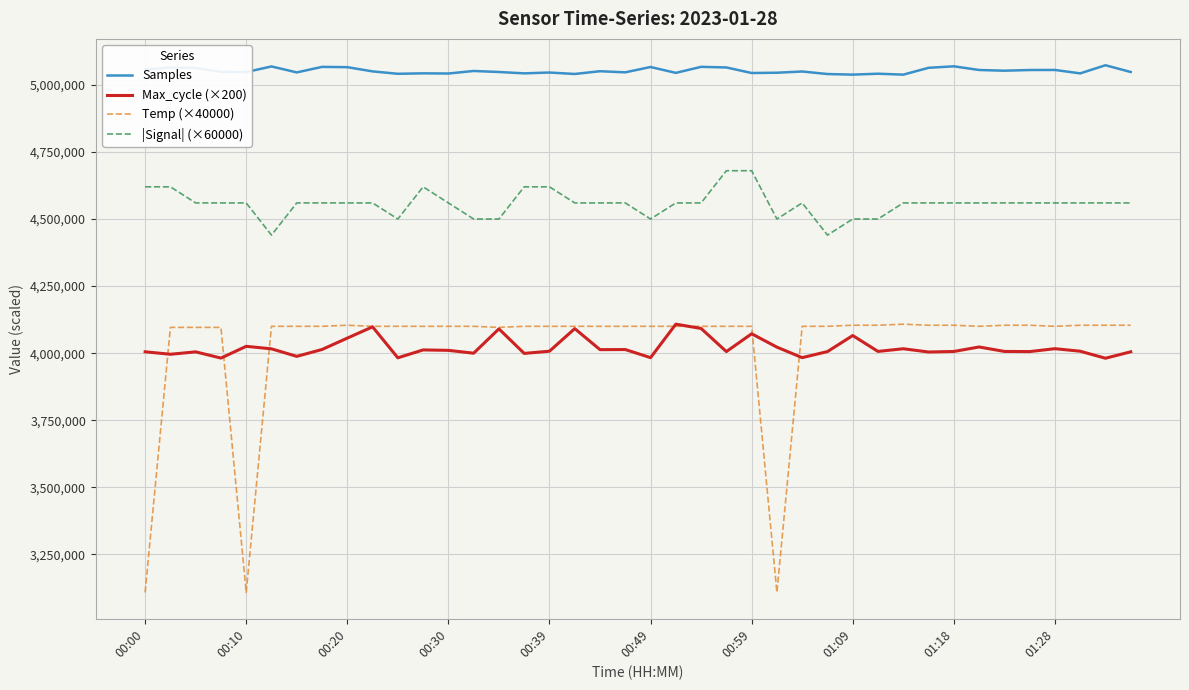

In Samples, how many points are higher than both neighbors (excluding endpoints)?

14